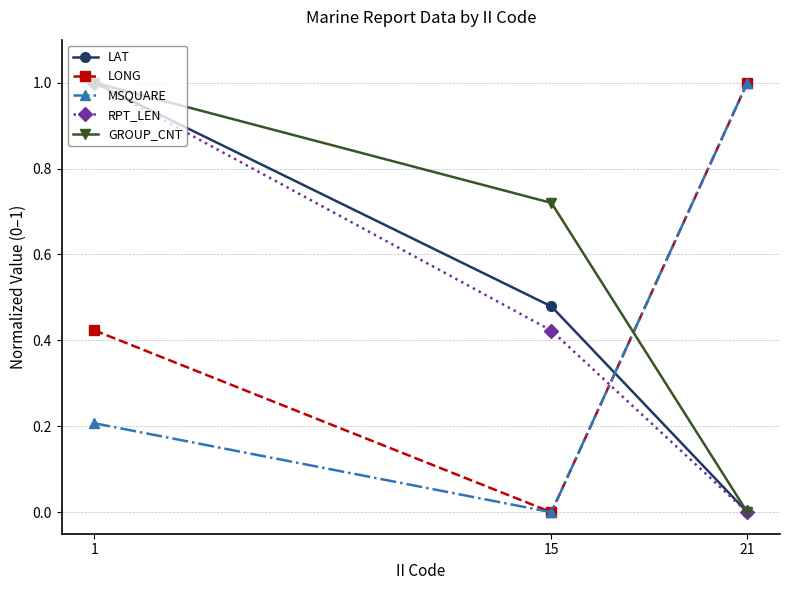

What is the highest value of the MSQUARE series?

1.0